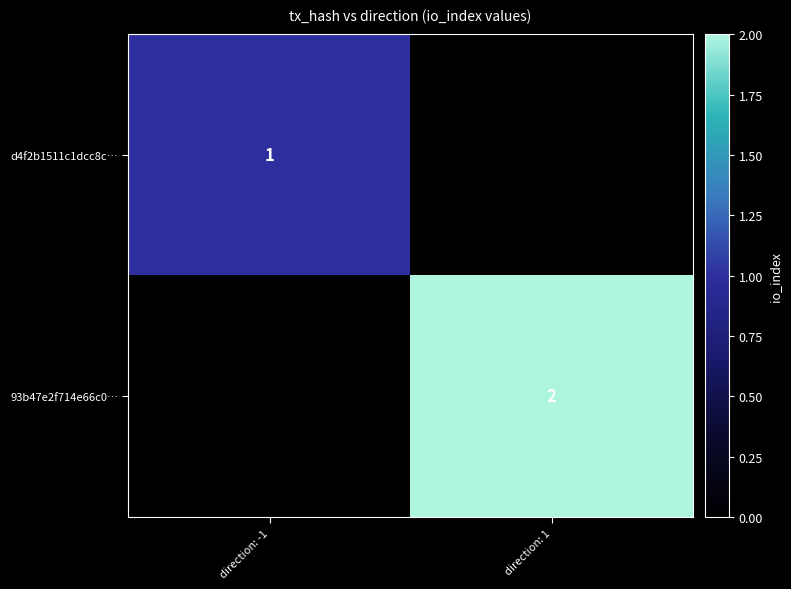

True or false: 93b47e2f714e66c0… has a value of 1 at direction: 1.

False